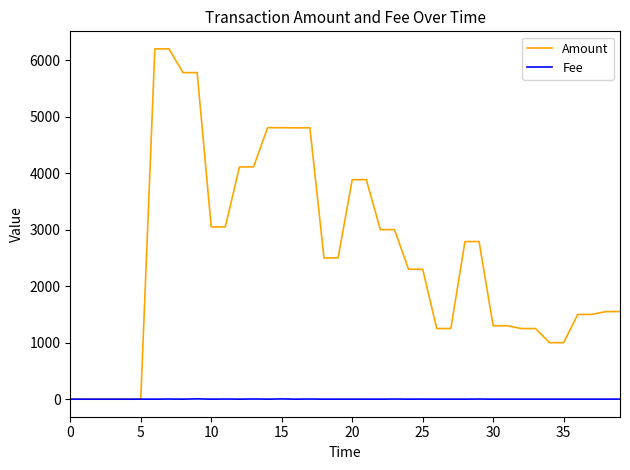

Which series has the largest total across all categories?

Amount